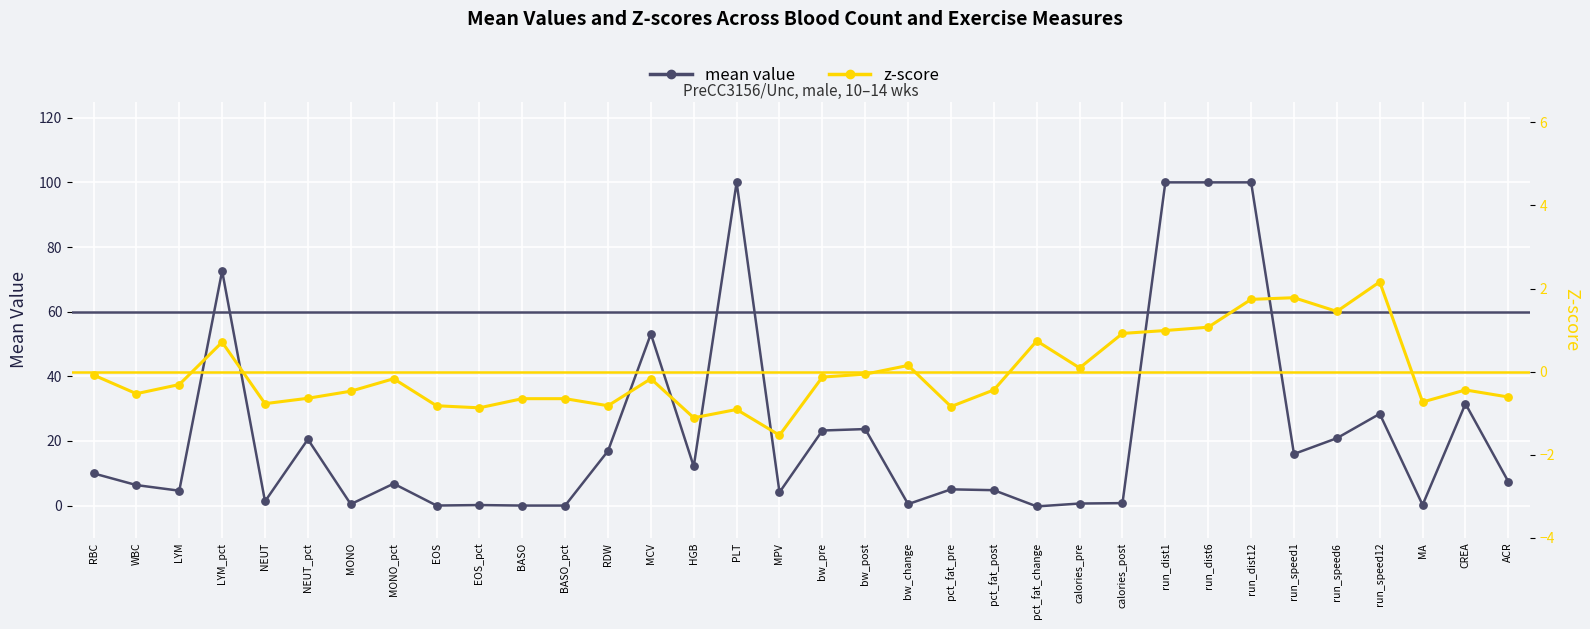

Which series contains the highest Y value?

mean (clipped)